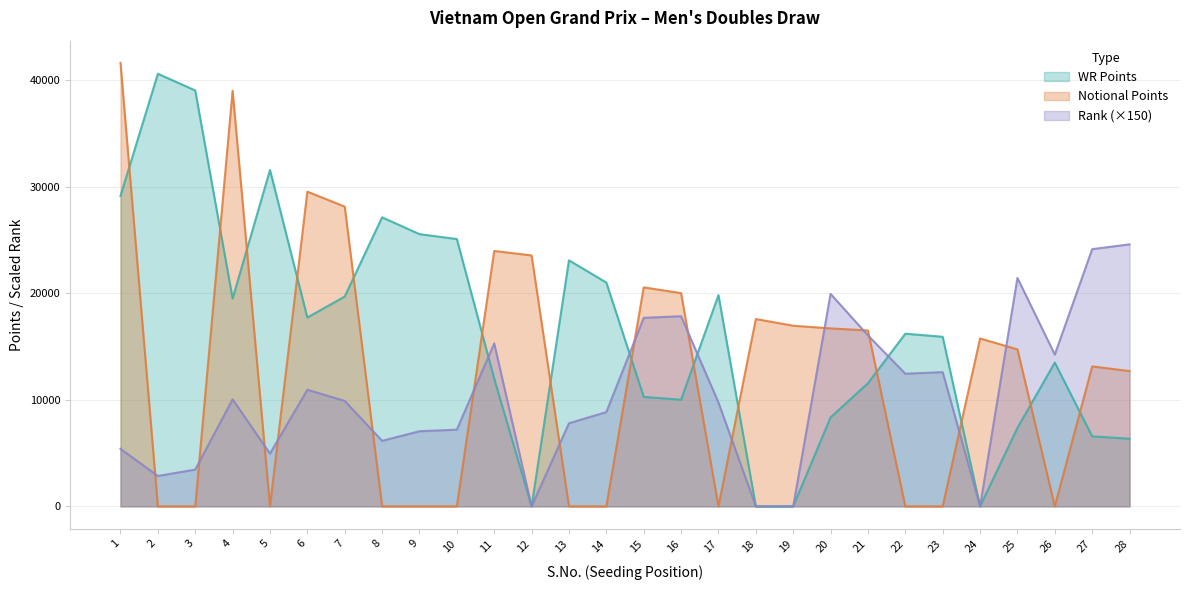

At 23, list the series in order from largest to smallest.

WR Points, Rank (×150), Notional Points